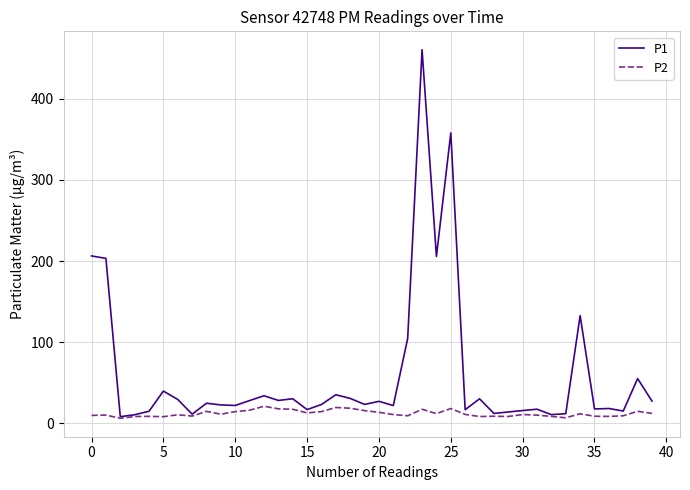

What is the highest value of the P1 series?

460.3